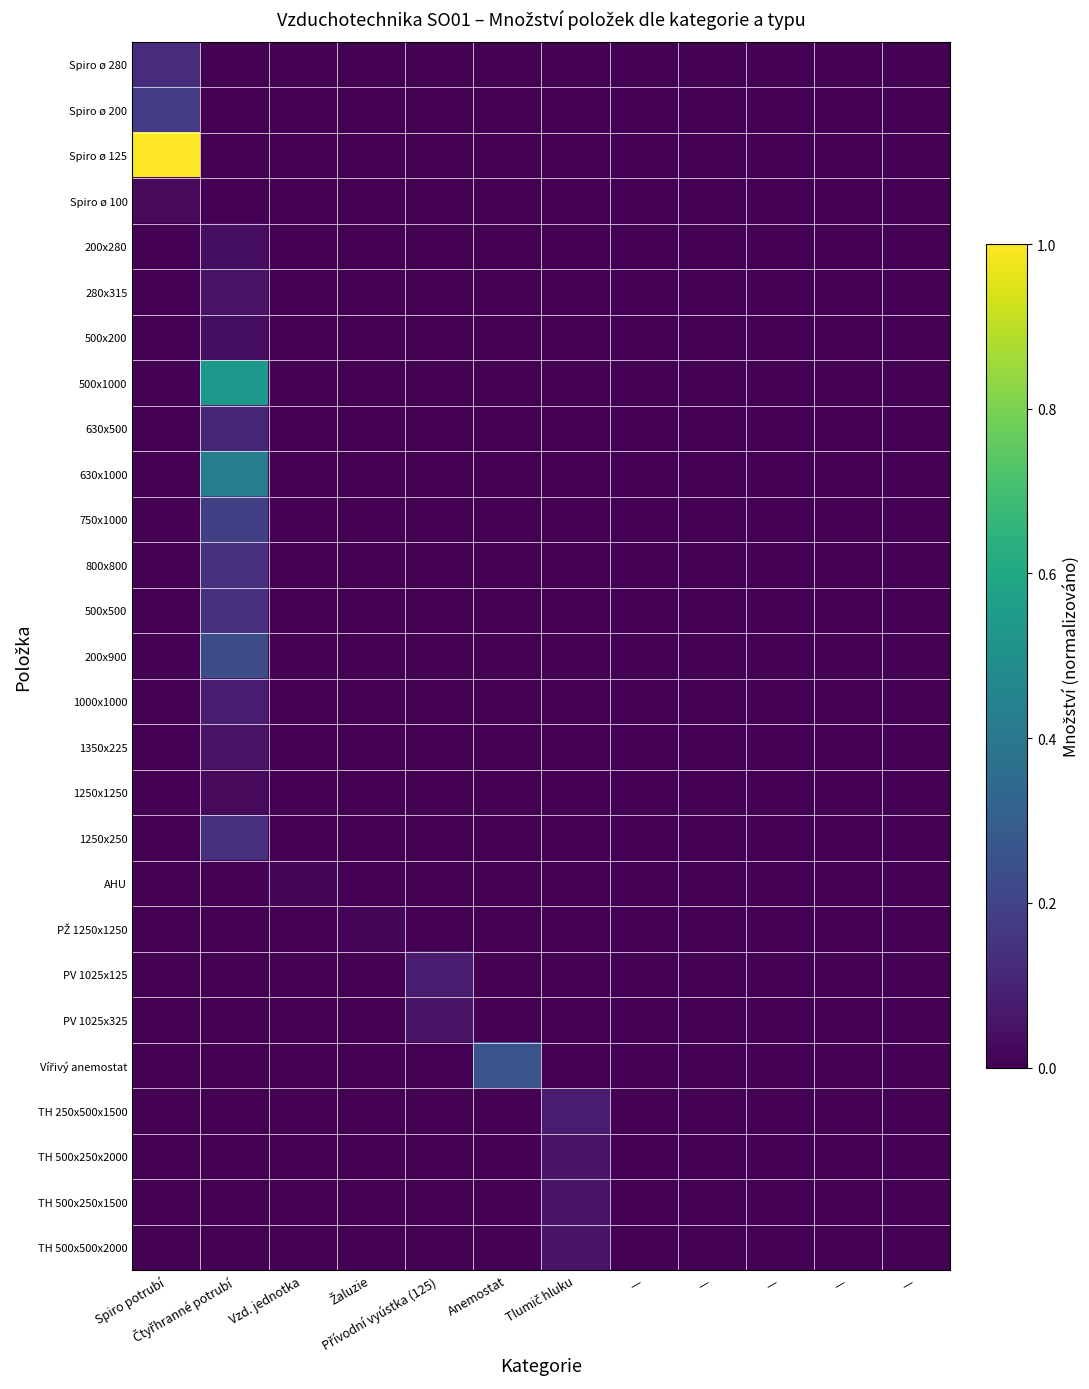

How many data points does each series have?

12